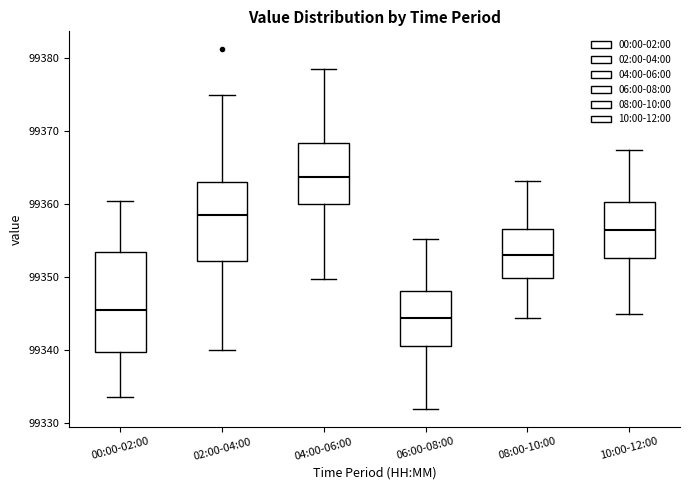

Reading left to right, read every box against the y-axis: the position of its median line, the range the box covers, and the ends of its whiskers. The values are not printed on the chart, so give them approximately, as read against the axis.

00:00-02:00: median 99346, box 99340 to 99354, whiskers 99334 to 99360
02:00-04:00: median 99359, box 99352 to 99363, whiskers 99340 to 99375
04:00-06:00: median 99364, box 99360 to 99368, whiskers 99350 to 99379
06:00-08:00: median 99345, box 99341 to 99348, whiskers 99332 to 99355
08:00-10:00: median 99353, box 99350 to 99357, whiskers 99345 to 99363
10:00-12:00: median 99357, box 99353 to 99360, whiskers 99345 to 99368